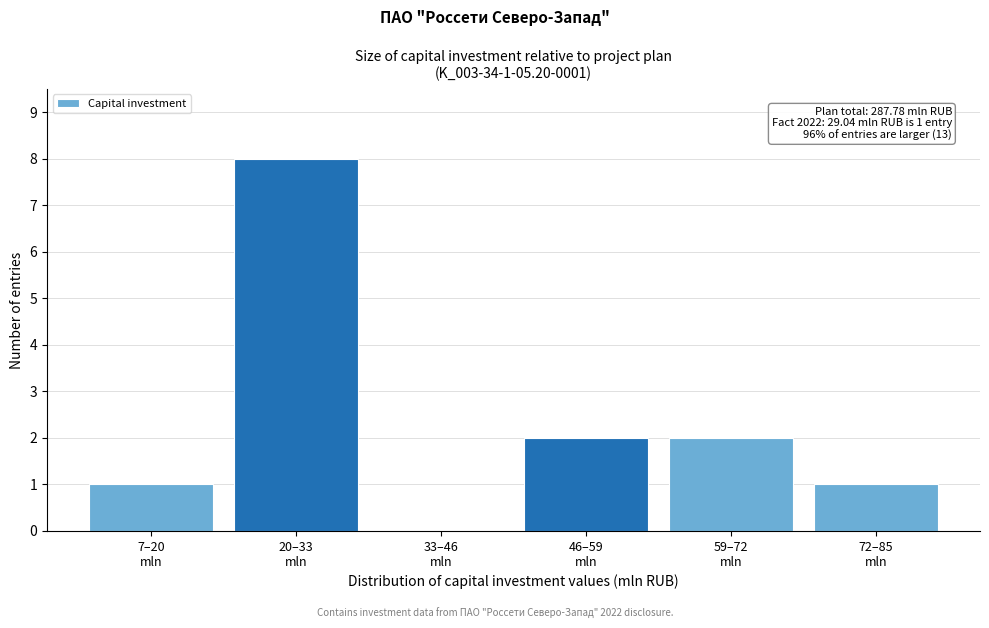

What is the sum of all values?

14